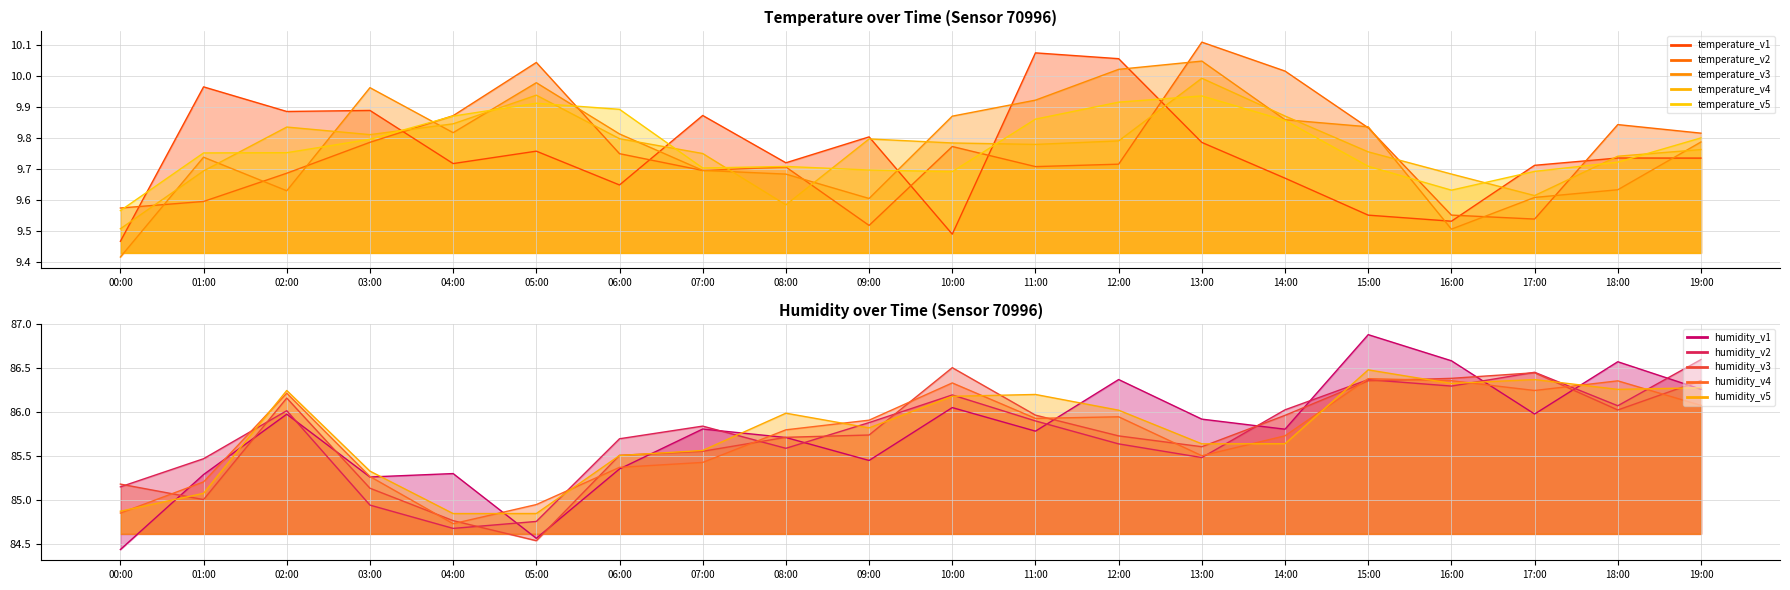

What is the change in value from 03:00 to 06:00?

+0.2